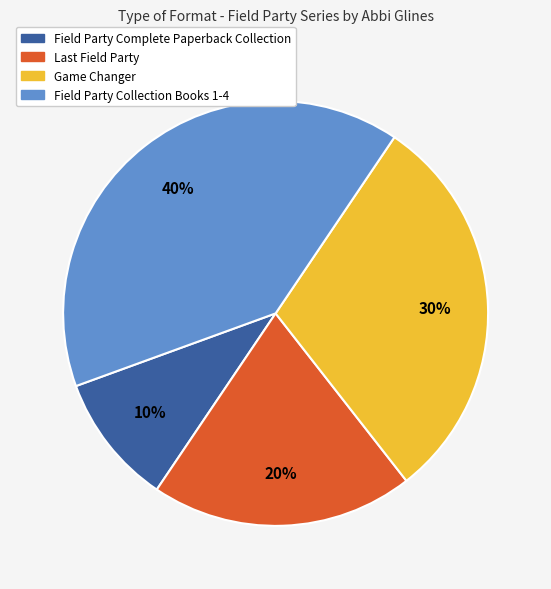

Is Field Party Complete Paperback Collection the majority of the pie?

No